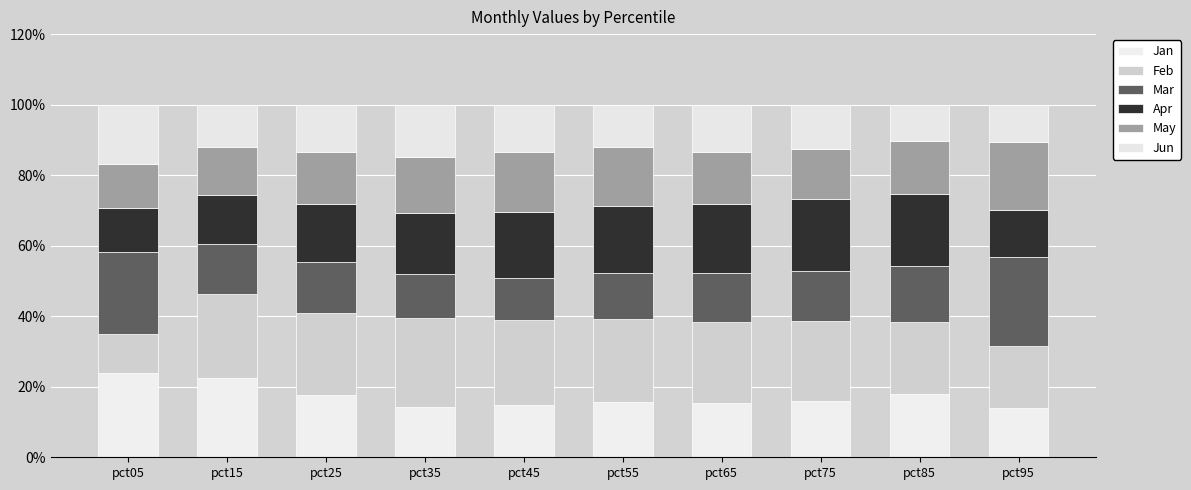

How many bars are there in total?

10